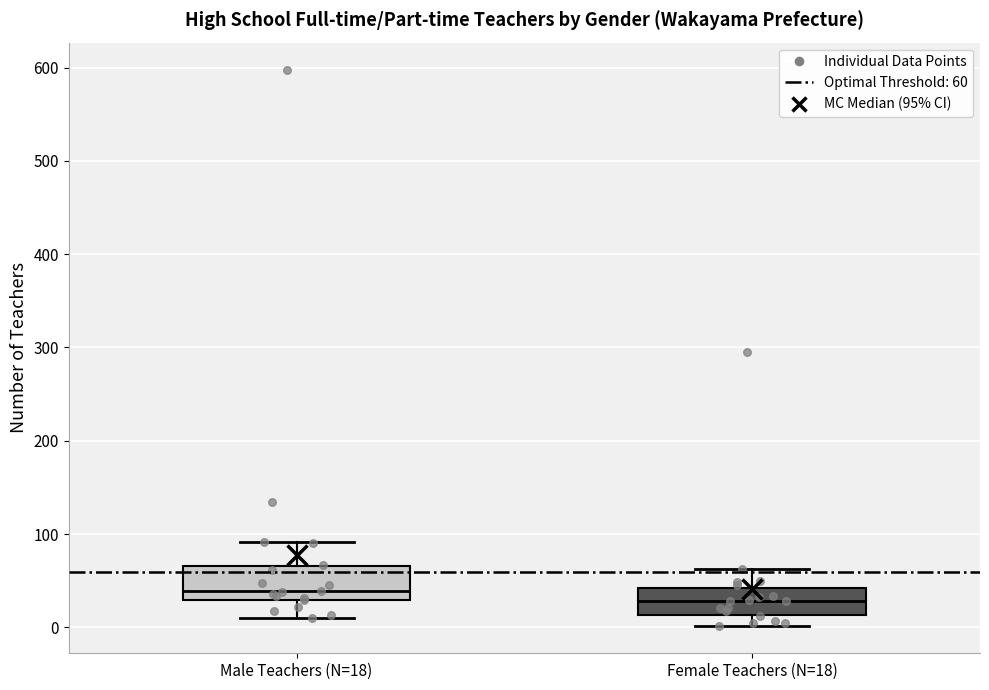

Which box has the highest median line?

Male Teachers (N=18)